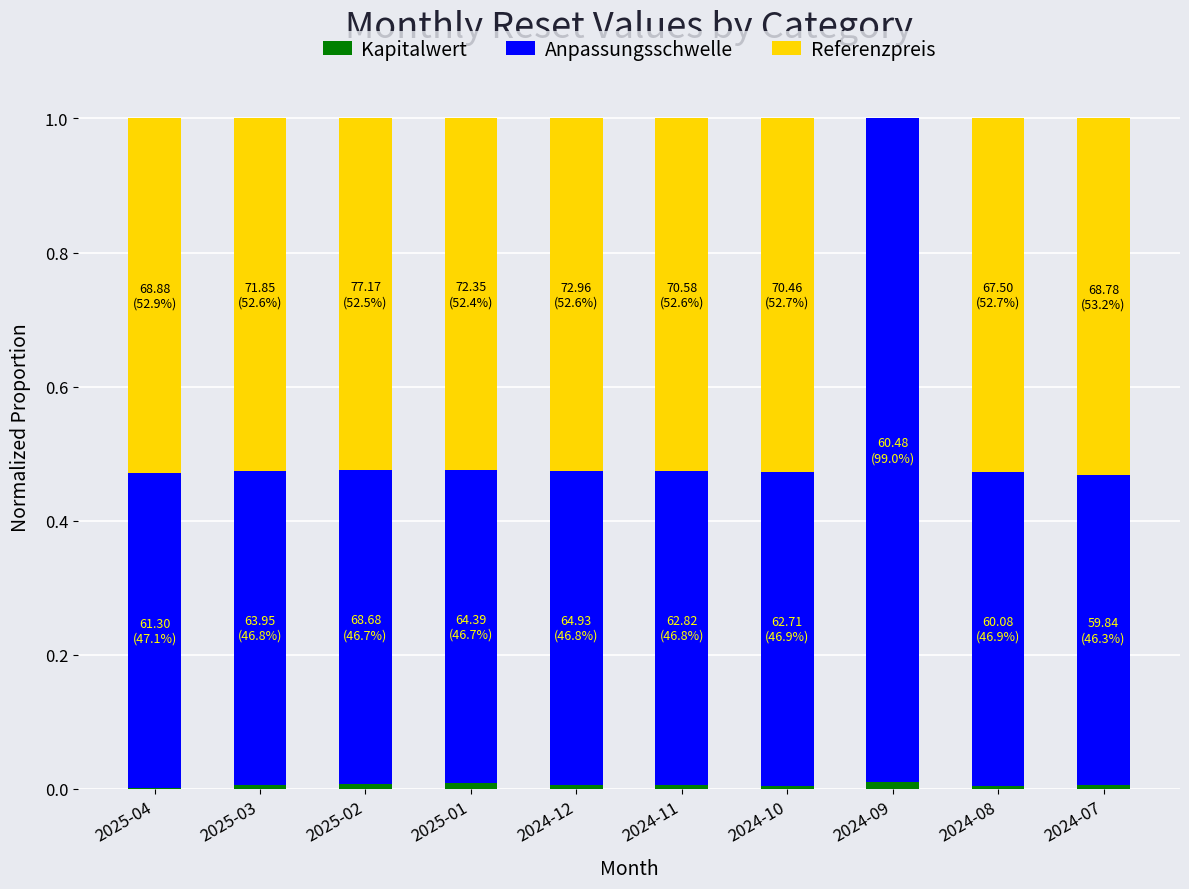

Does the chart contain stacked bars?

Yes